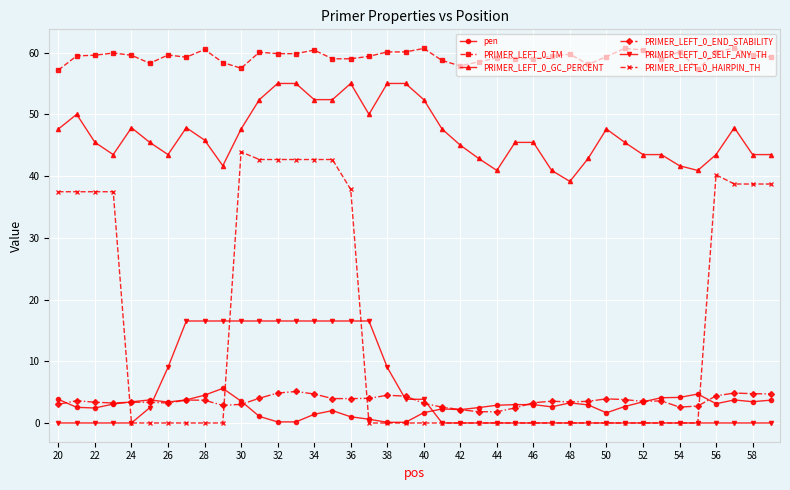

Which series has the largest range (max minus min)?

PRIMER_LEFT_0_HAIRPIN_TH